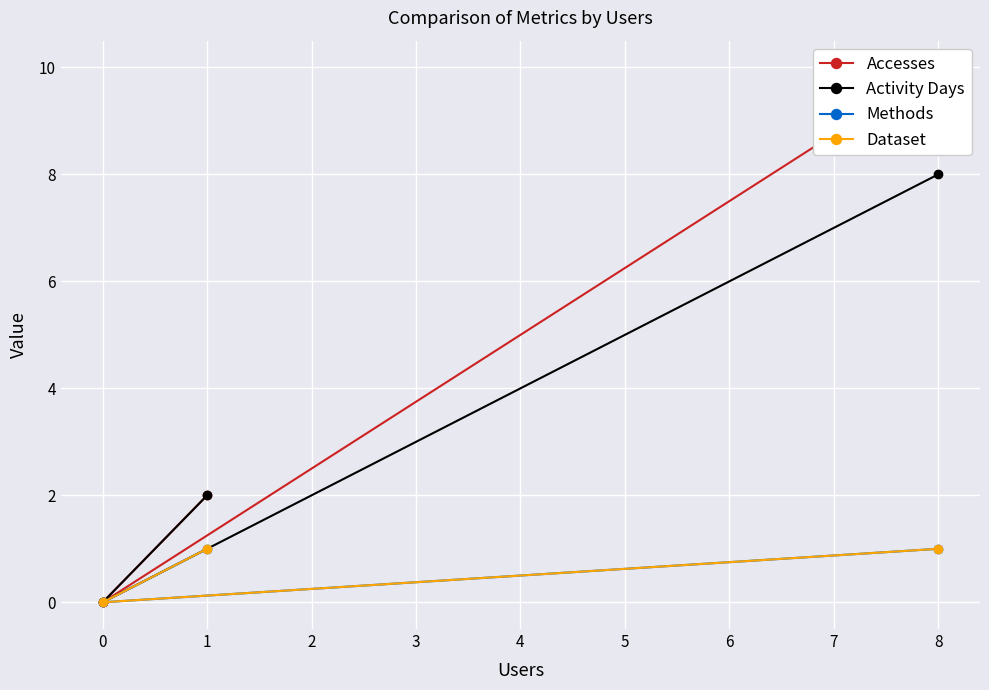

Is it true that Activity Days equals 2 at 1?

True